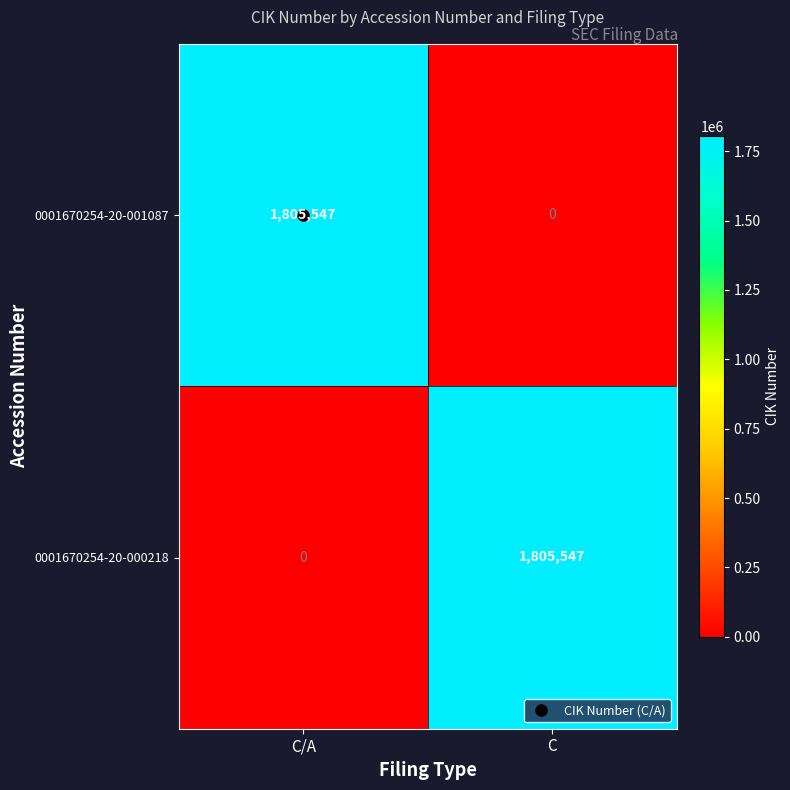

What is the total value across all series at C?

1805547